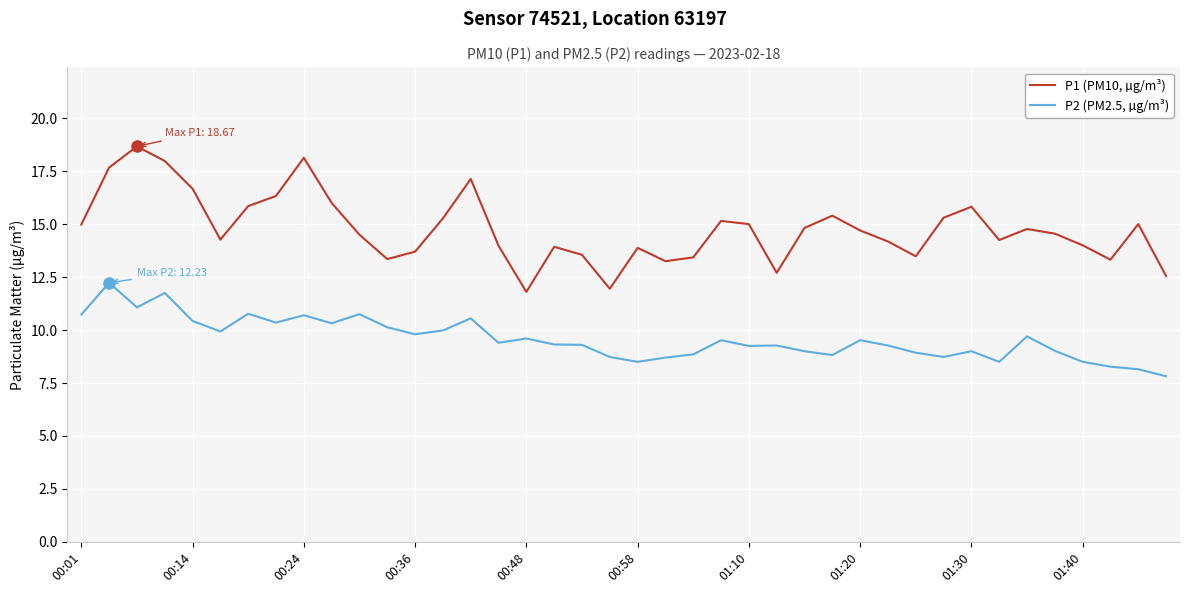

What are all the series names shown in the legend?

P1 (PM10, µg/m³), P2 (PM2.5, µg/m³)